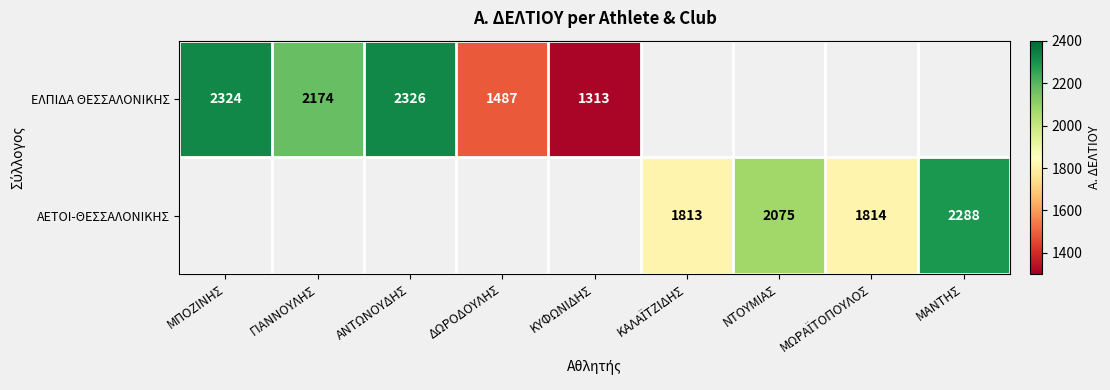

What is the difference between the ΕΛΠΙΔΑ ΘΕΣΣΑΛΟΝΙΚΗΣ values at ΑΝΤΩΝΟΥΔΗΣ and ΓΙΑΝΝΟΥΛΗΣ?

152